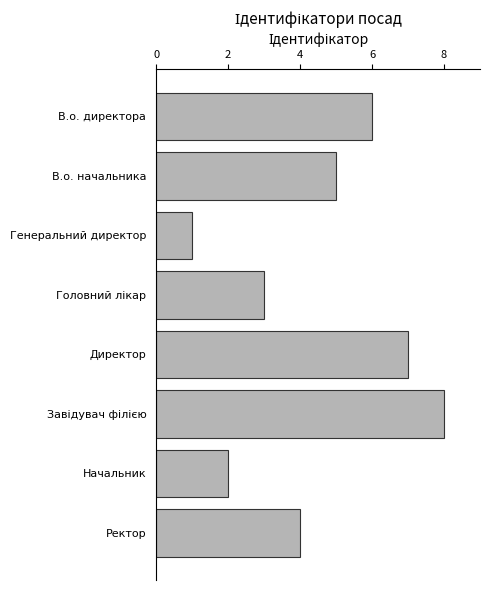

What is the change in value from Директор to Начальник?

-5